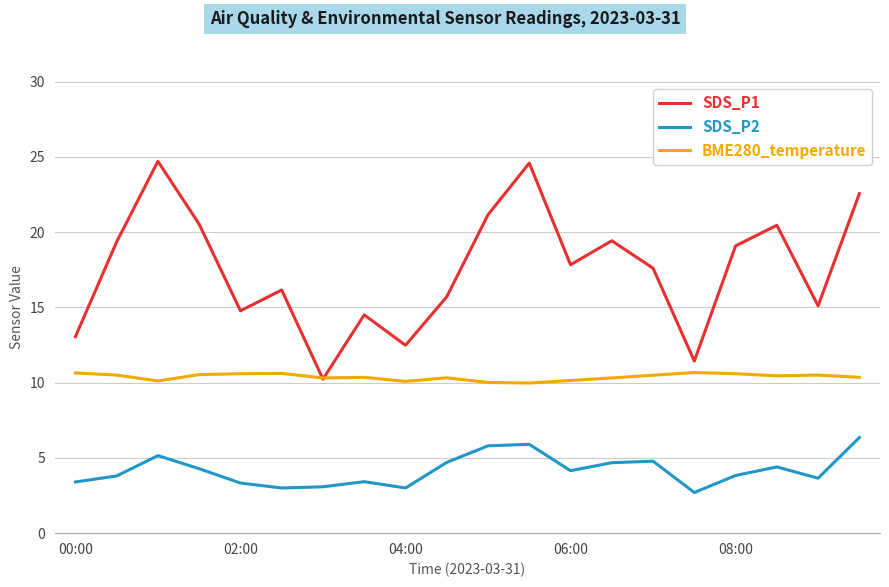

Rank the series by their average value, from highest to lowest.

SDS_P1, BME280_temperature, SDS_P2